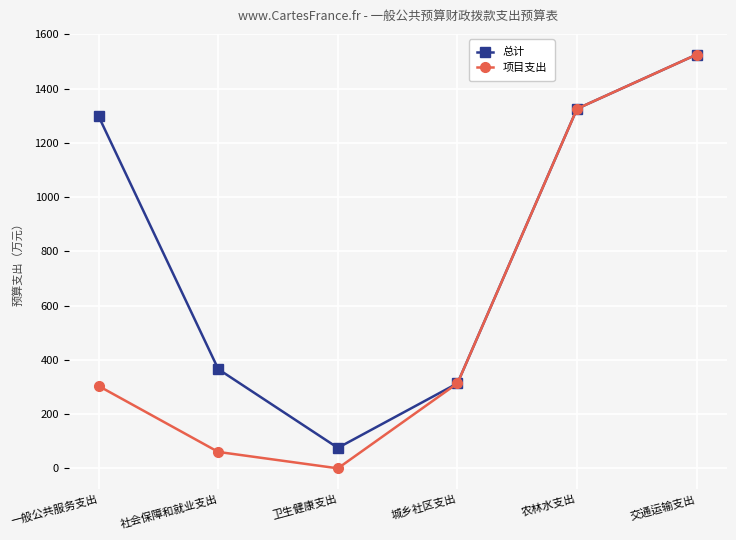

Which series changed the most between 卫生健康支出 and 农林水支出?

项目支出